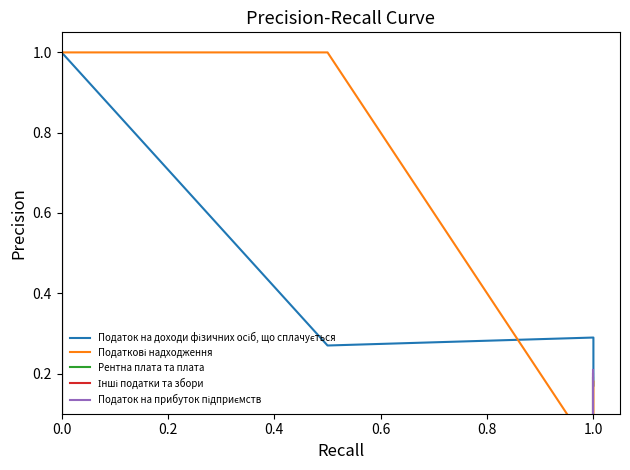

What are all the series names shown in the legend?

Податок на доходи фізичних осіб, що сплачується, Податкові надходження, Рентна плата та плата, Інші податки та збори, Податок на прибуток підприємств